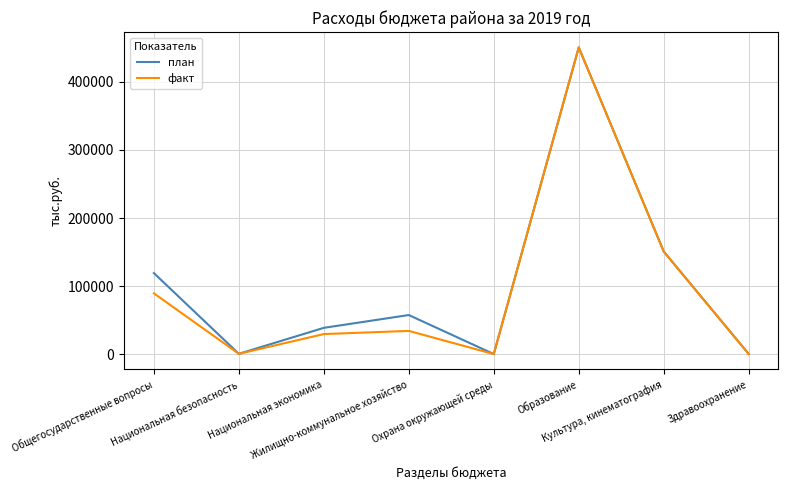

Rank the categories by факт value from highest to lowest.

Образование, Культура, кинематография, Общегосударственные вопросы, Жилищно-коммунальное хозяйство, Национальная экономика, Национальная безопасность, Здравоохранение, Охрана окружающей среды